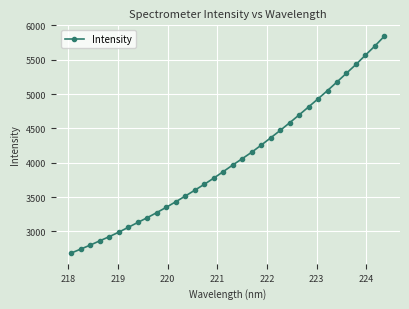

What is the difference between the maximum and minimum values?

3157.4